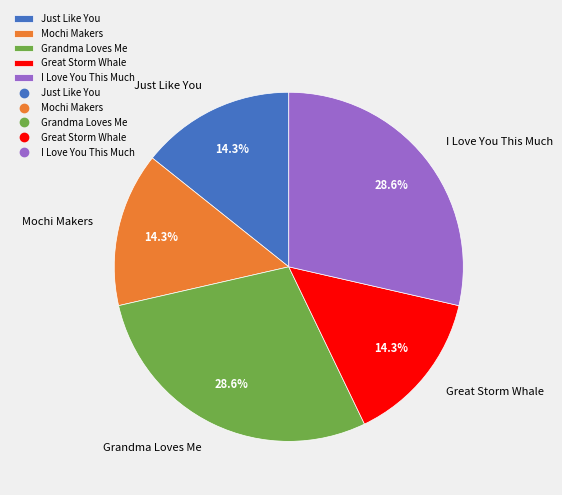

What percentage is NOT represented by Great Storm Whale?

85.7%